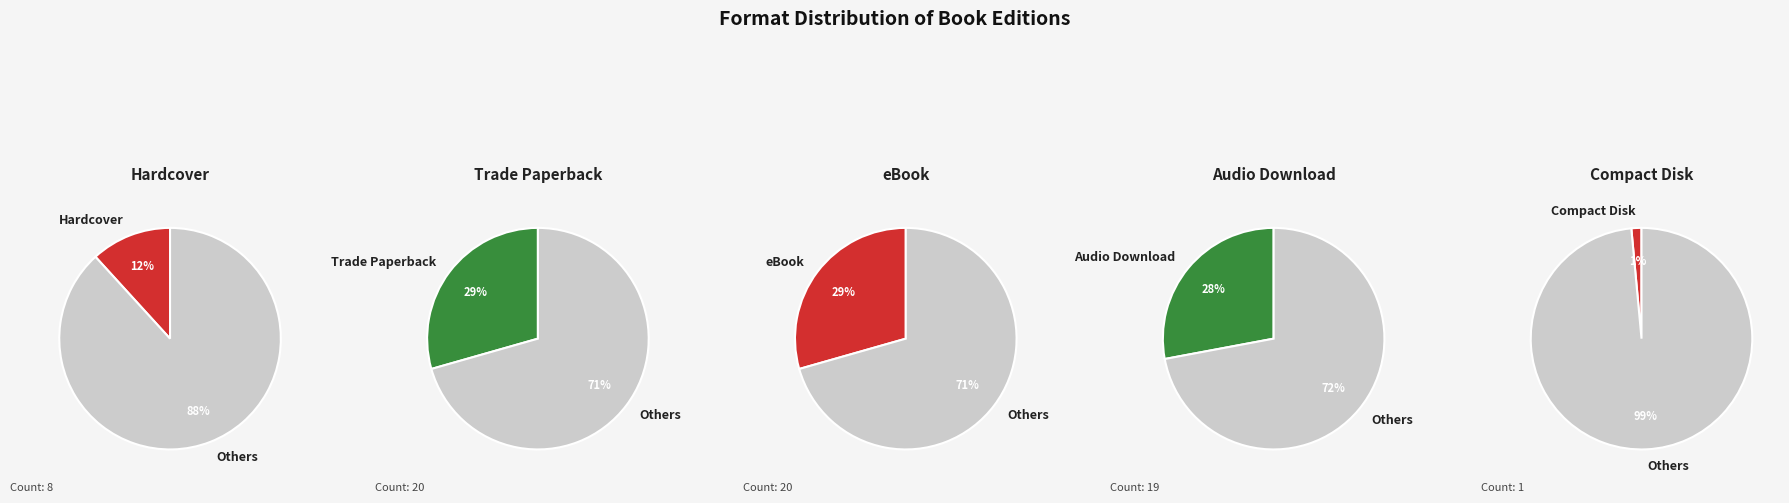

What is the largest slice in the pie chart?

Trade Paperback